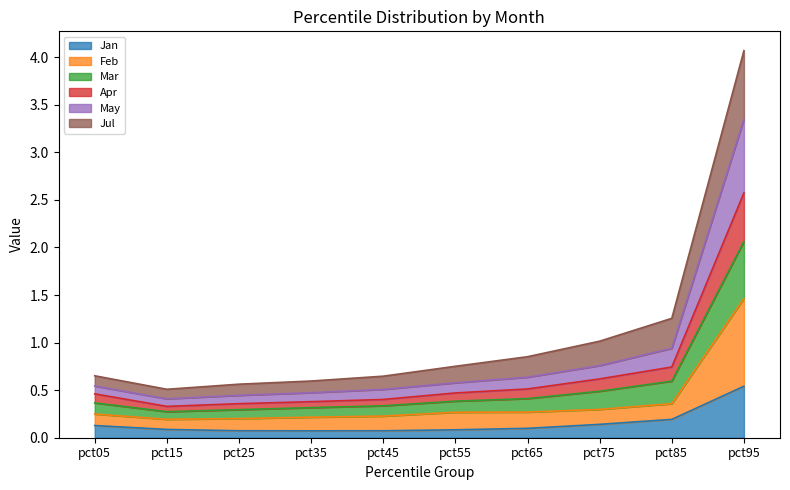

Which category has the lowest value in the Mar series?

pct15